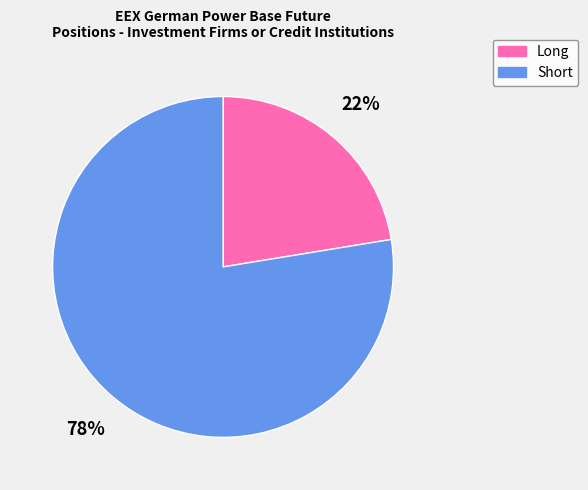

True or false: Long accounts for 8% of the total.

False